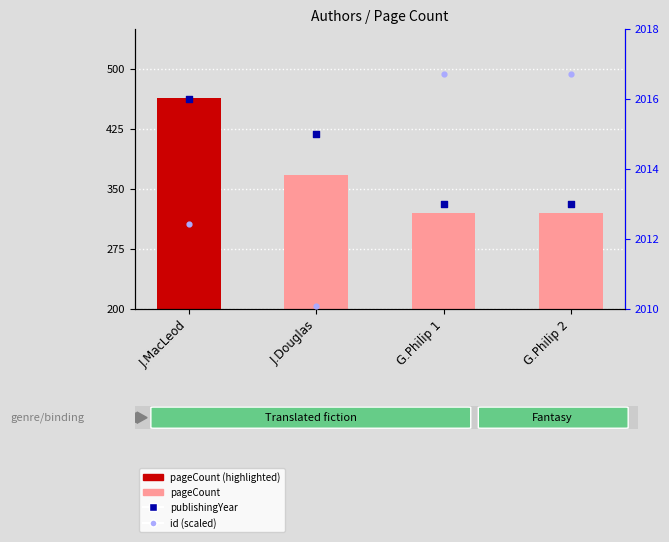

Which series has the largest total across all categories?

publishingYear